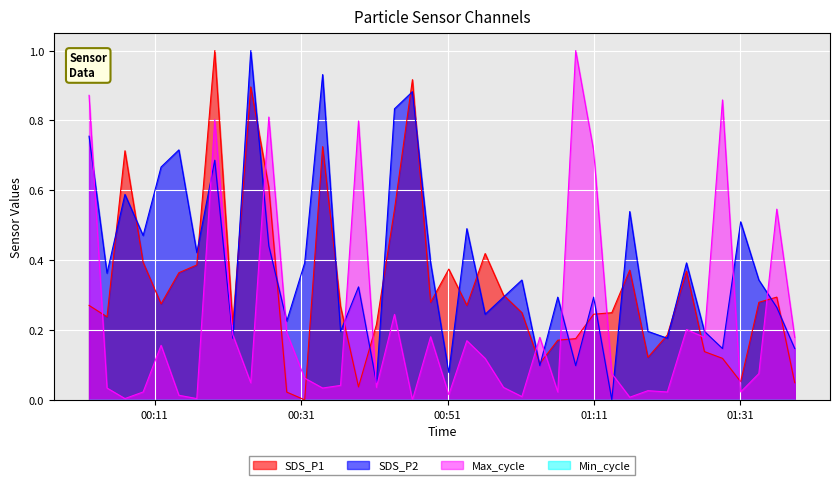

How many series are shown in this chart?

4